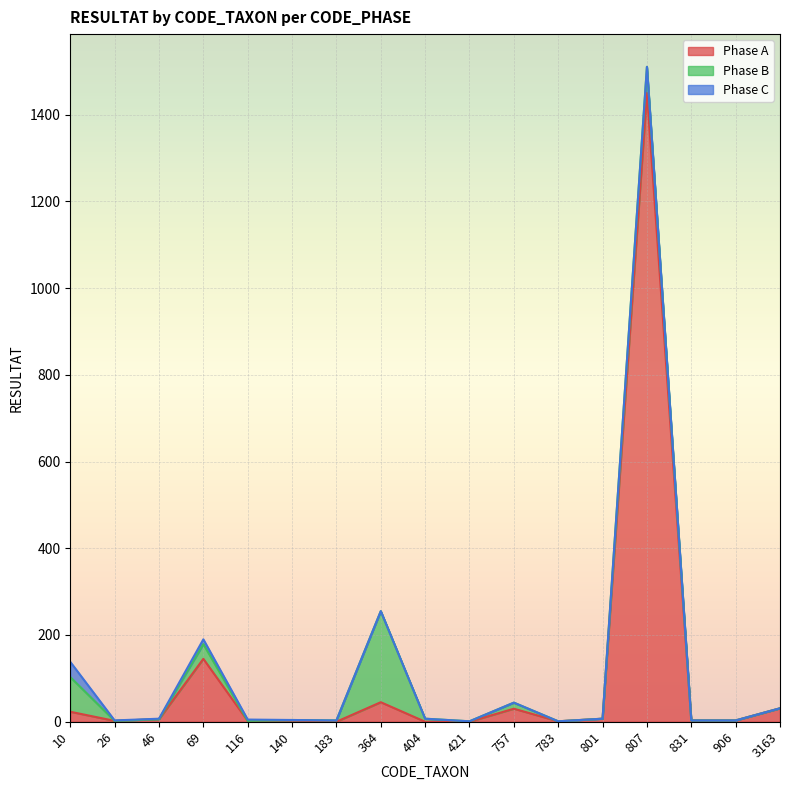

Where is the first local maximum for Phase B?

69